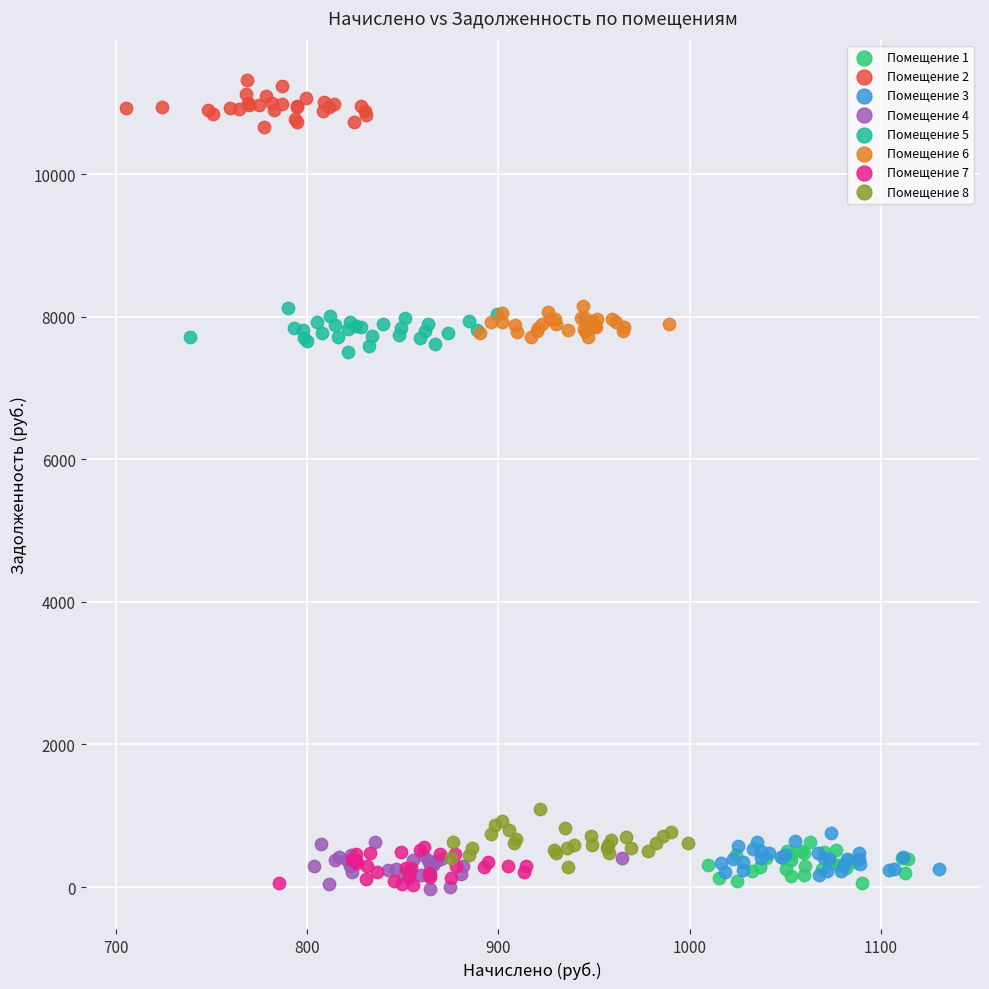

What are all the series names shown in the legend?

Помещение 1, Помещение 2, Помещение 3, Помещение 4, Помещение 5, Помещение 6, Помещение 7, Помещение 8